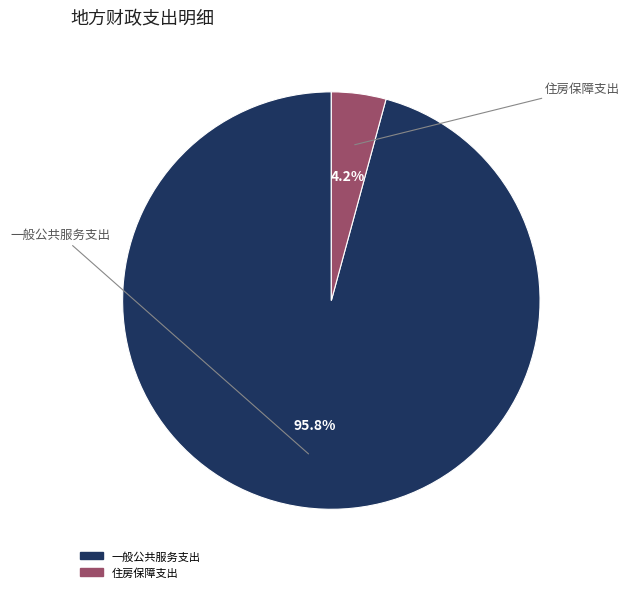

Combined, what portion of the pie is 一般公共服务支出 and 住房保障支出?

100.0%